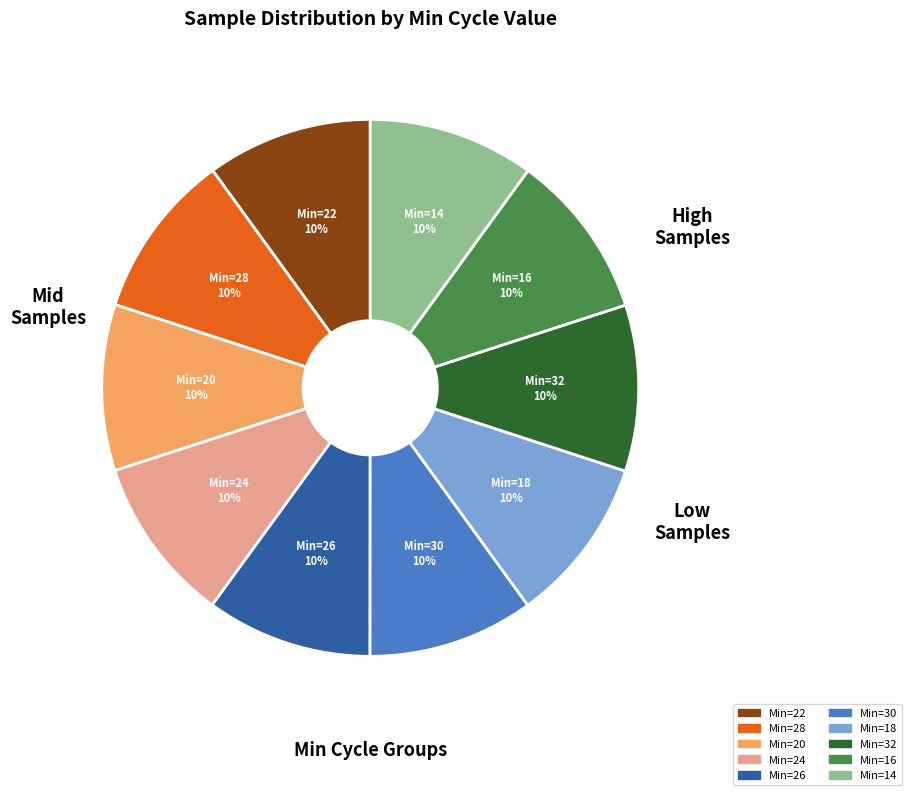

To the nearest percent, what is the average slice percentage?

10%